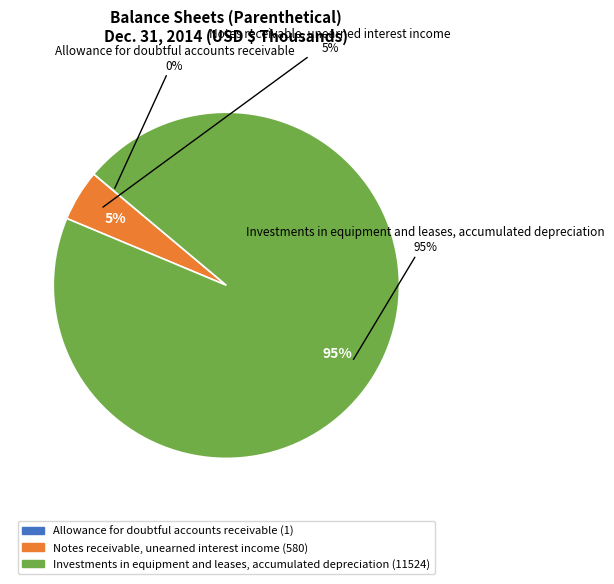

What portion of the pie excludes Allowance for doubtful accounts receivable?

100.0%